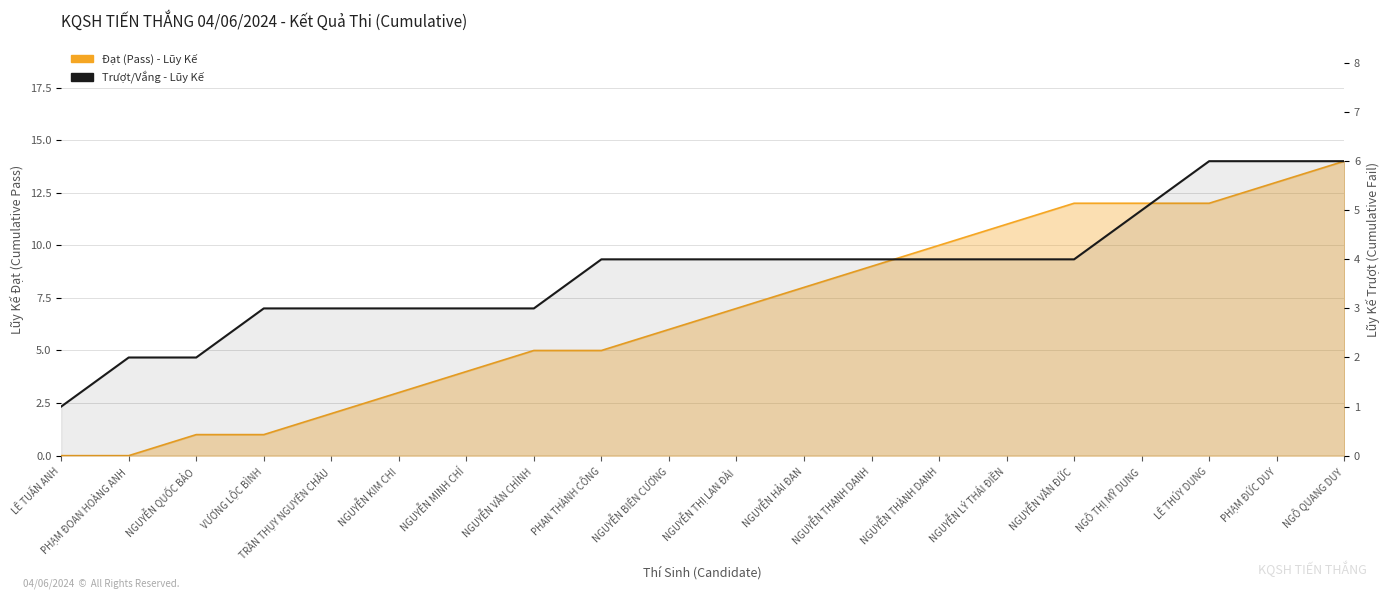

What is the difference between the maximum and minimum values in the Đạt (Pass) - Lũy Kế series?

14